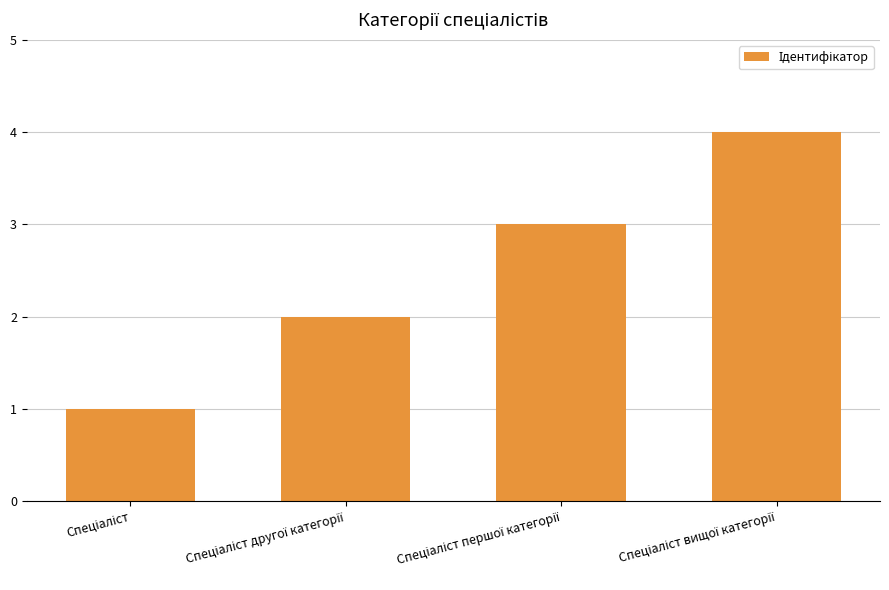

What is the maximum value shown in the chart?

4